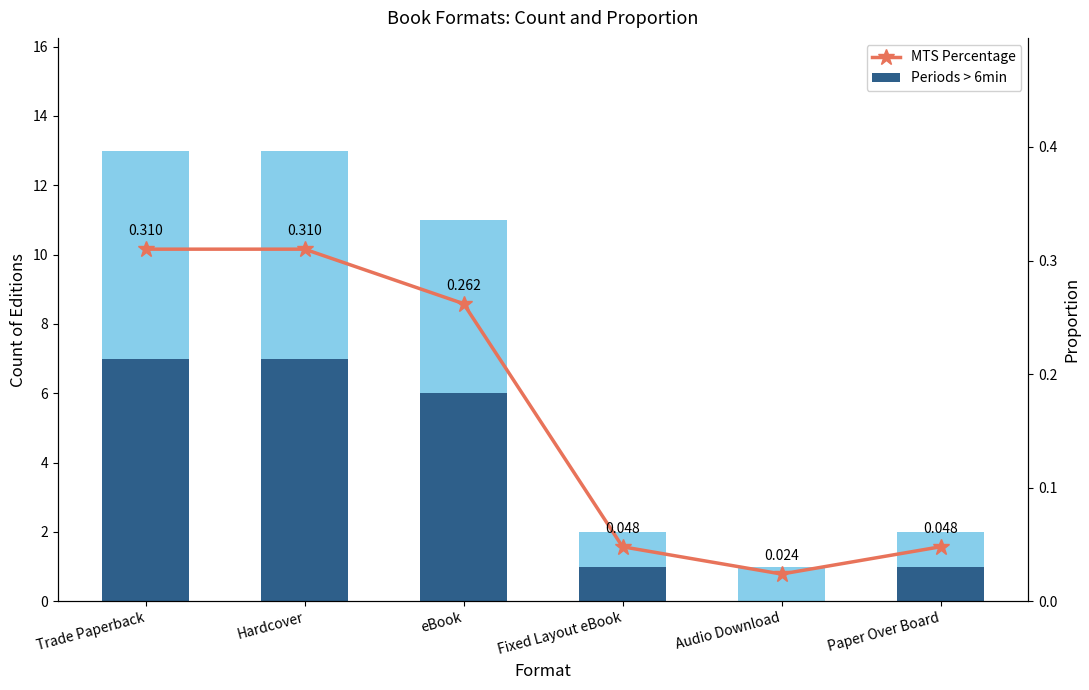

At eBook, list the series in order from largest to smallest.

Periods > 6min, Total Editions, MTS Percentage